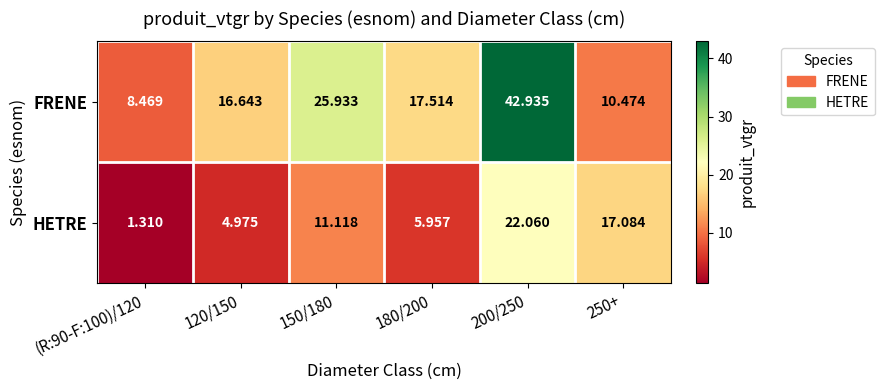

At which category is the sum across all series the highest?

200/250